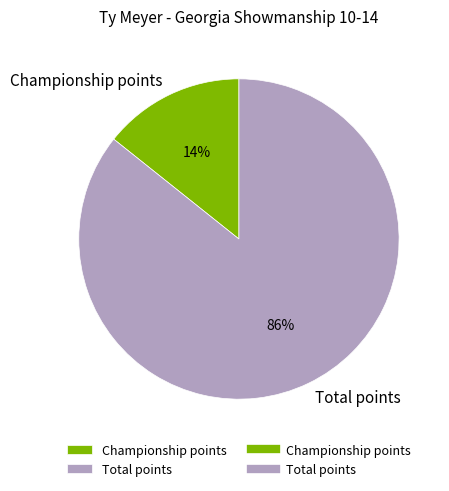

Which has a higher value, Total points or Championship points?

Total points